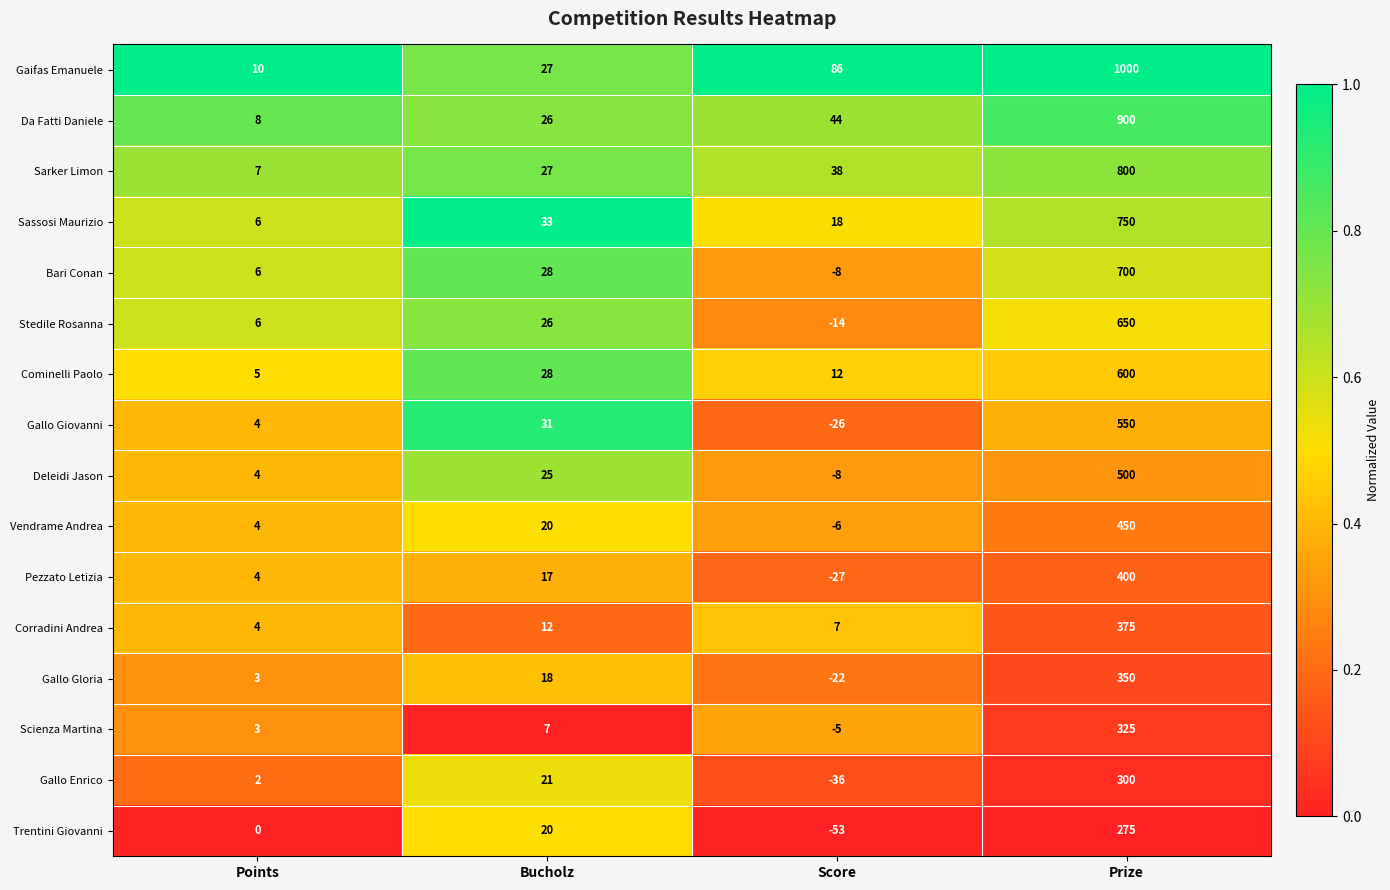

The value of Da Fatti Daniele at Score is 77. True or false?

False